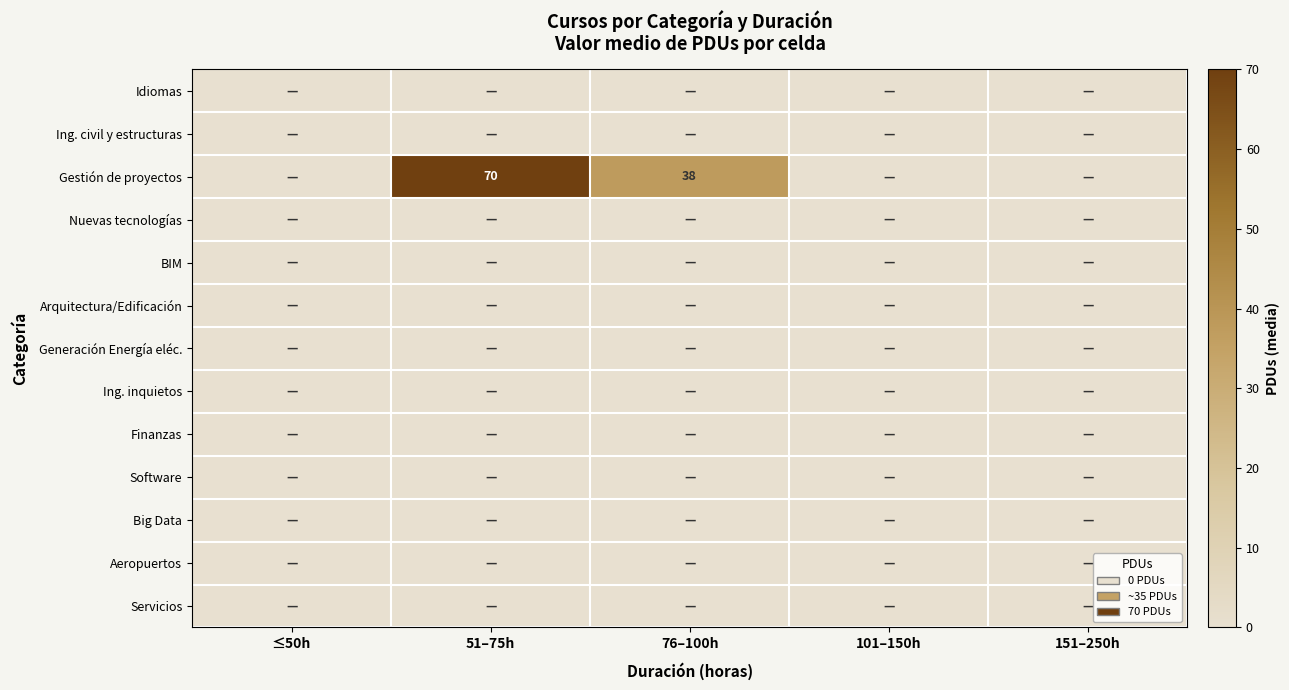

Which label corresponds to the smallest value in the chart?

≤50h